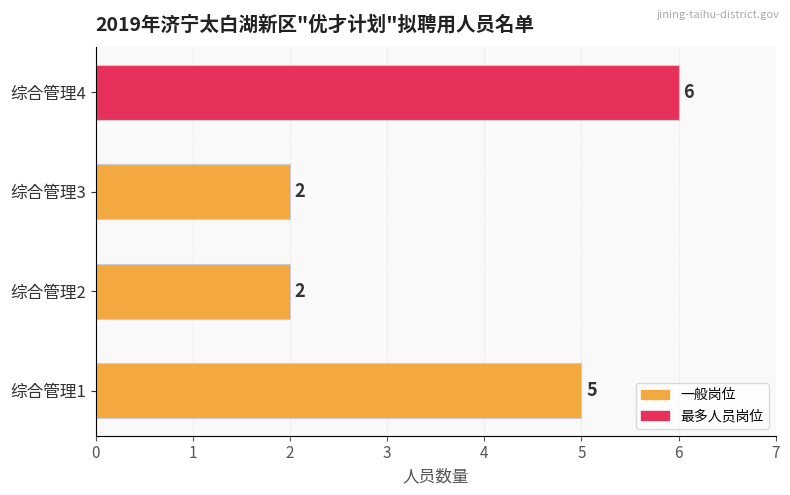

Approximately how many times larger is the value at 综合管理2 compared to 综合管理1?

0.4